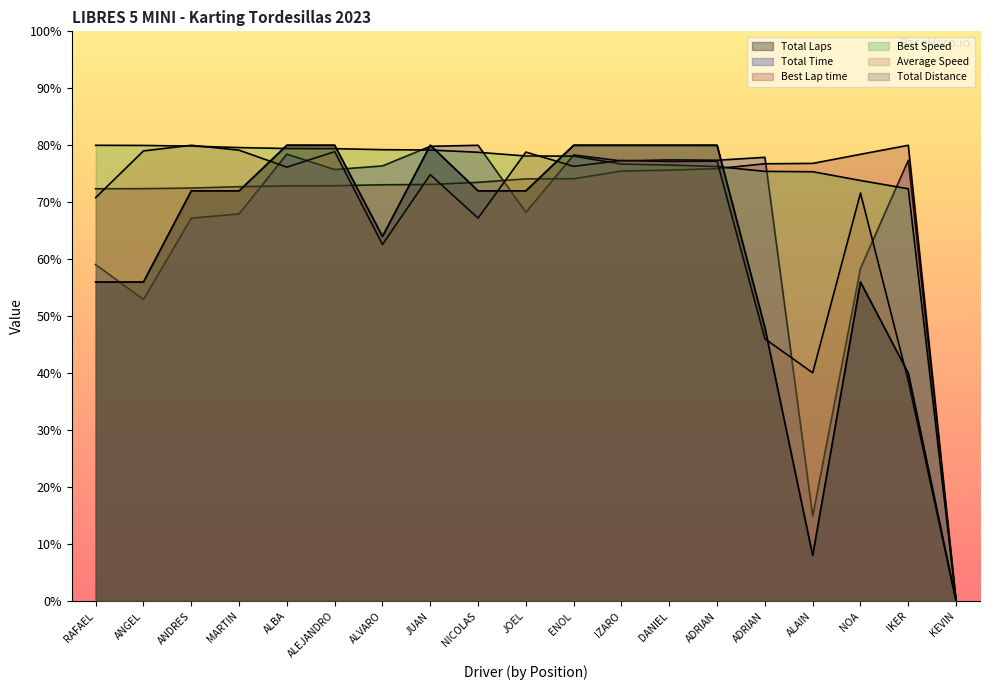

What is the sum of all Total Distance values?

1176.0